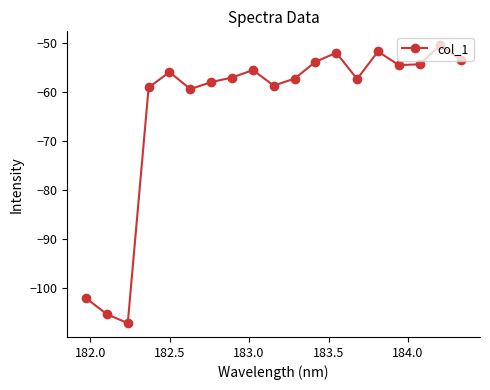

How many categories are shown in the chart?

19